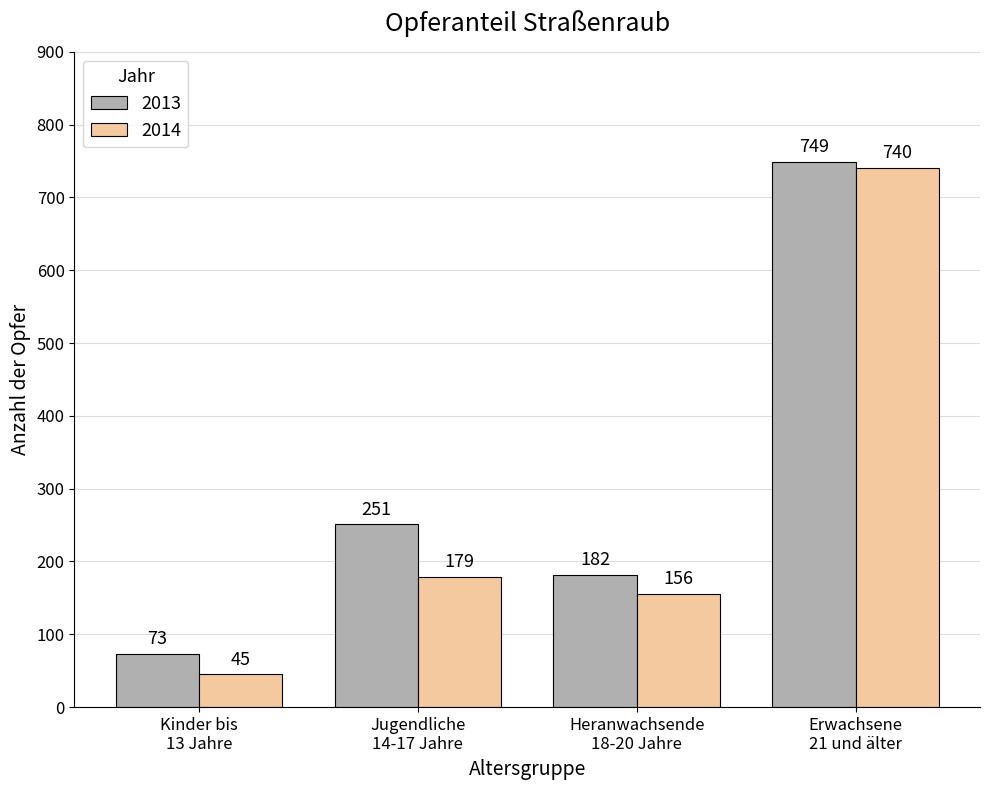

Is the value of 2013 at Kinder bis
13 Jahre greater than the value of 2014 at Heranwachsende
18-20 Jahre?

No